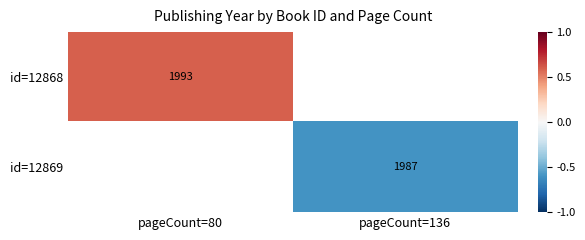

How many series are shown in this chart?

2